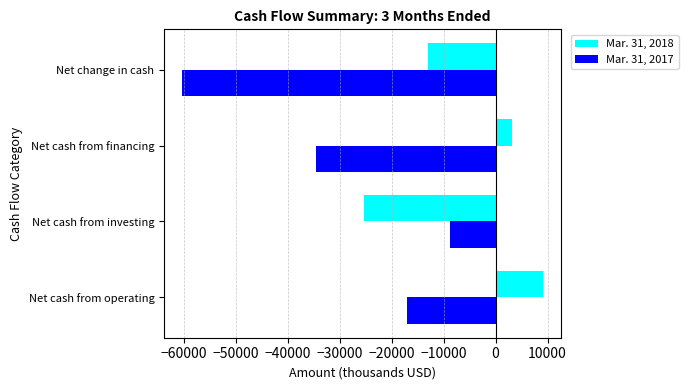

Rank the series by their average value, from highest to lowest.

Mar. 31, 2018, Mar. 31, 2017